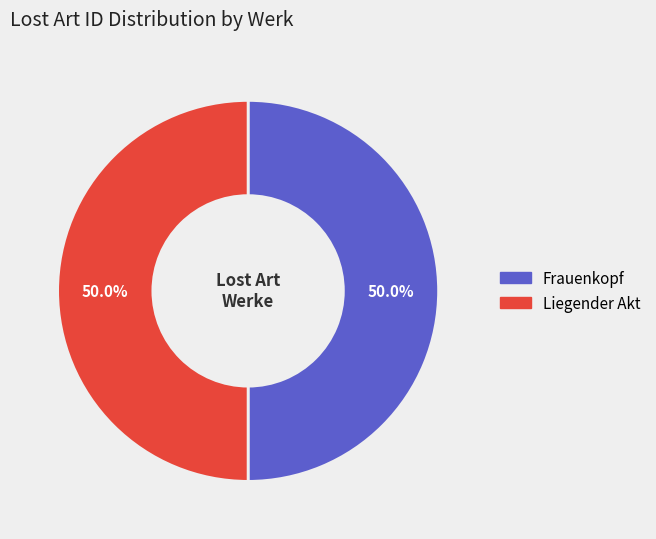

To the nearest percent, what is the average slice percentage?

50%